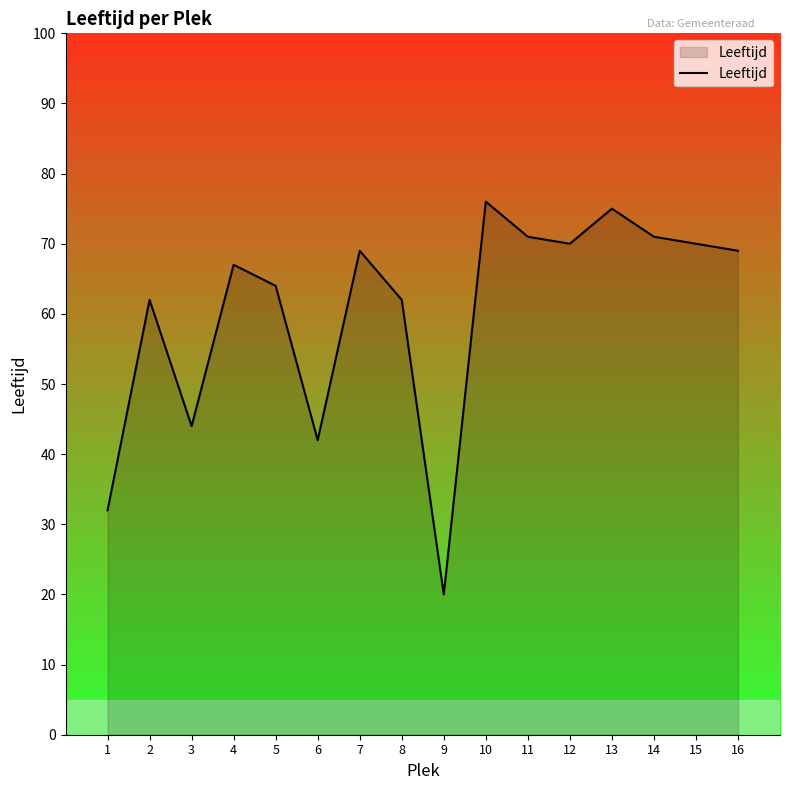

At which label is the value closest to 48?

3